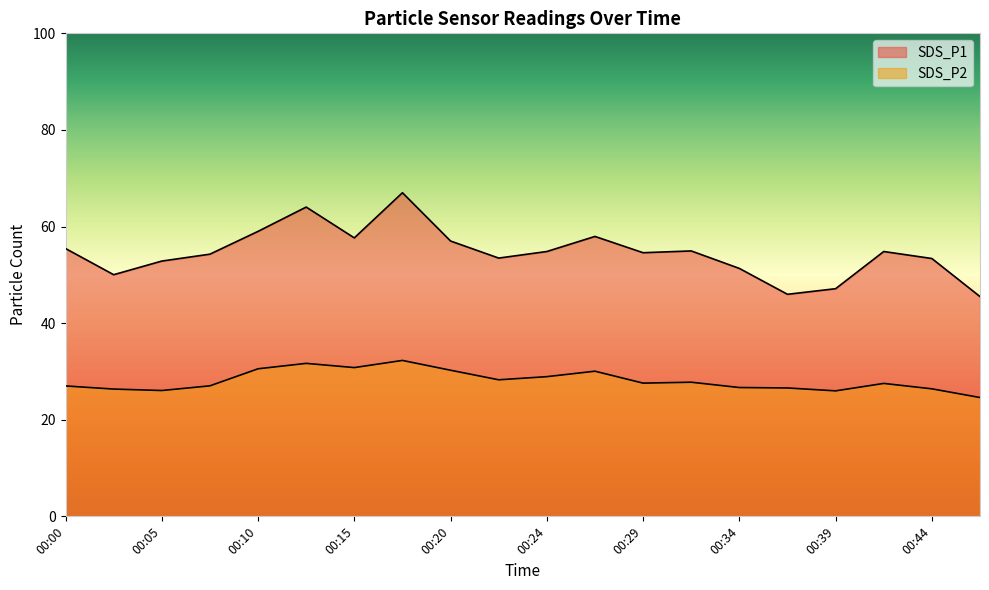

True or false: SDS_P2 and SDS_P1 cross at least once.

False